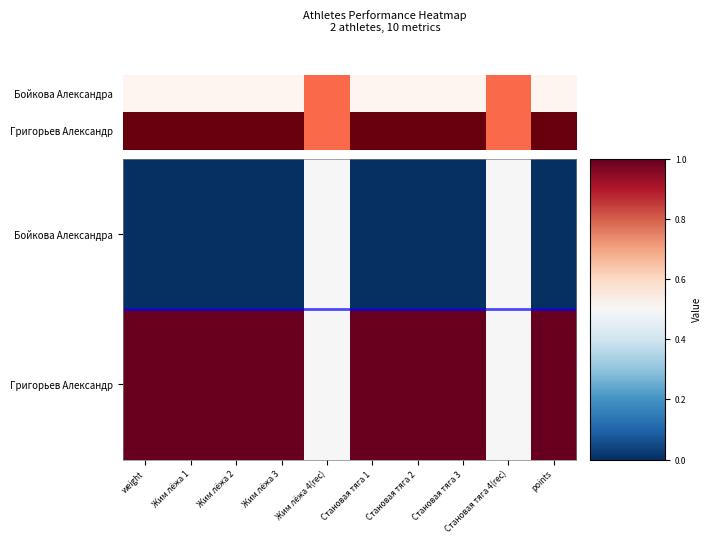

What is the sum of all Бойкова Александра values?

1.0